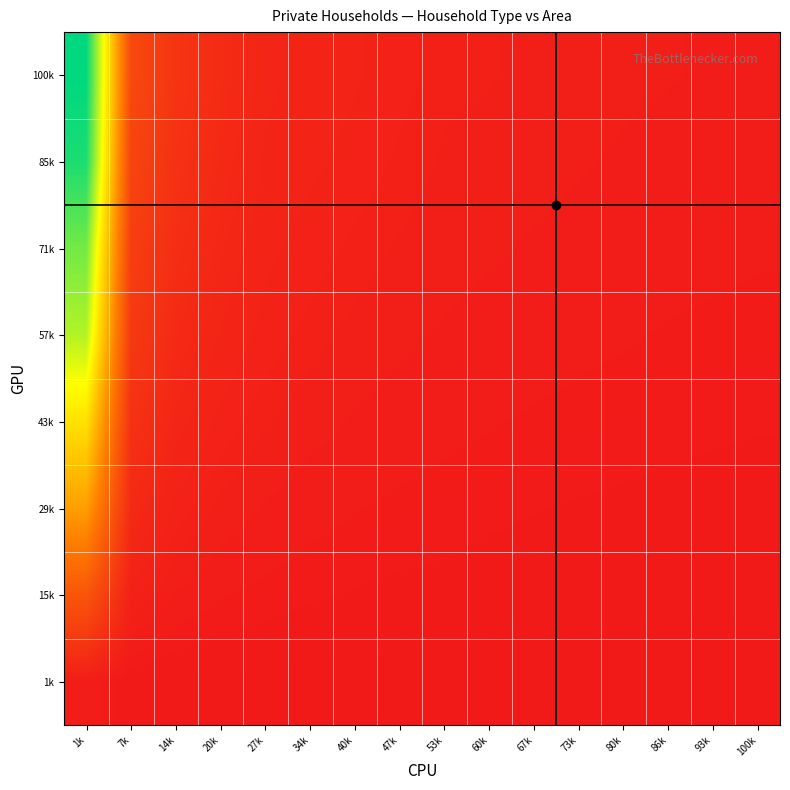

Rank the series at 73k from highest to lowest value.

100k, 85k, 71k, 57k, 43k, 29k, 15k, 1k